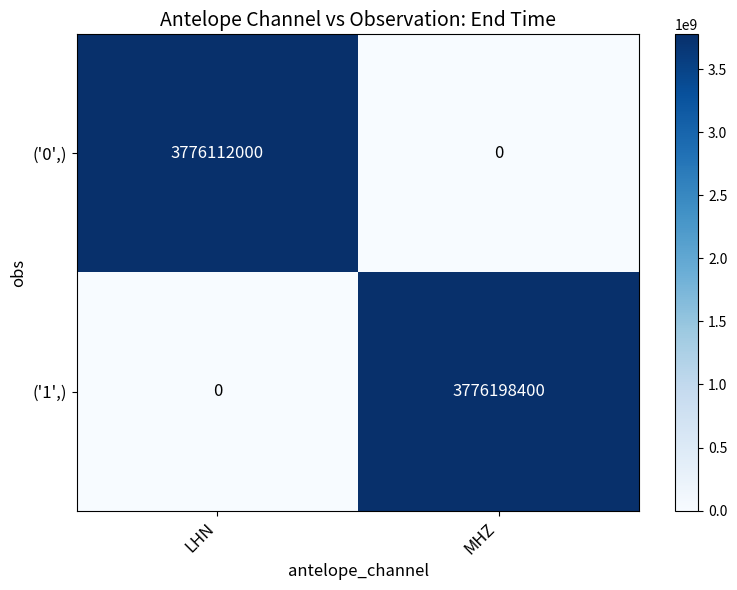

How many data points does each series have?

2